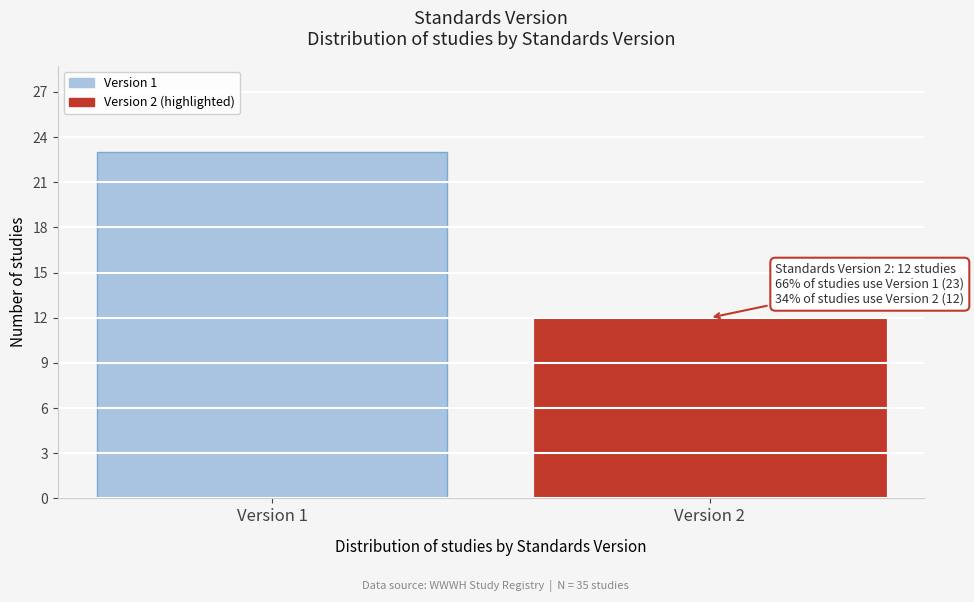

Reading left to right, what are all the values shown in this chart?

Version 1=23	Version 2=12